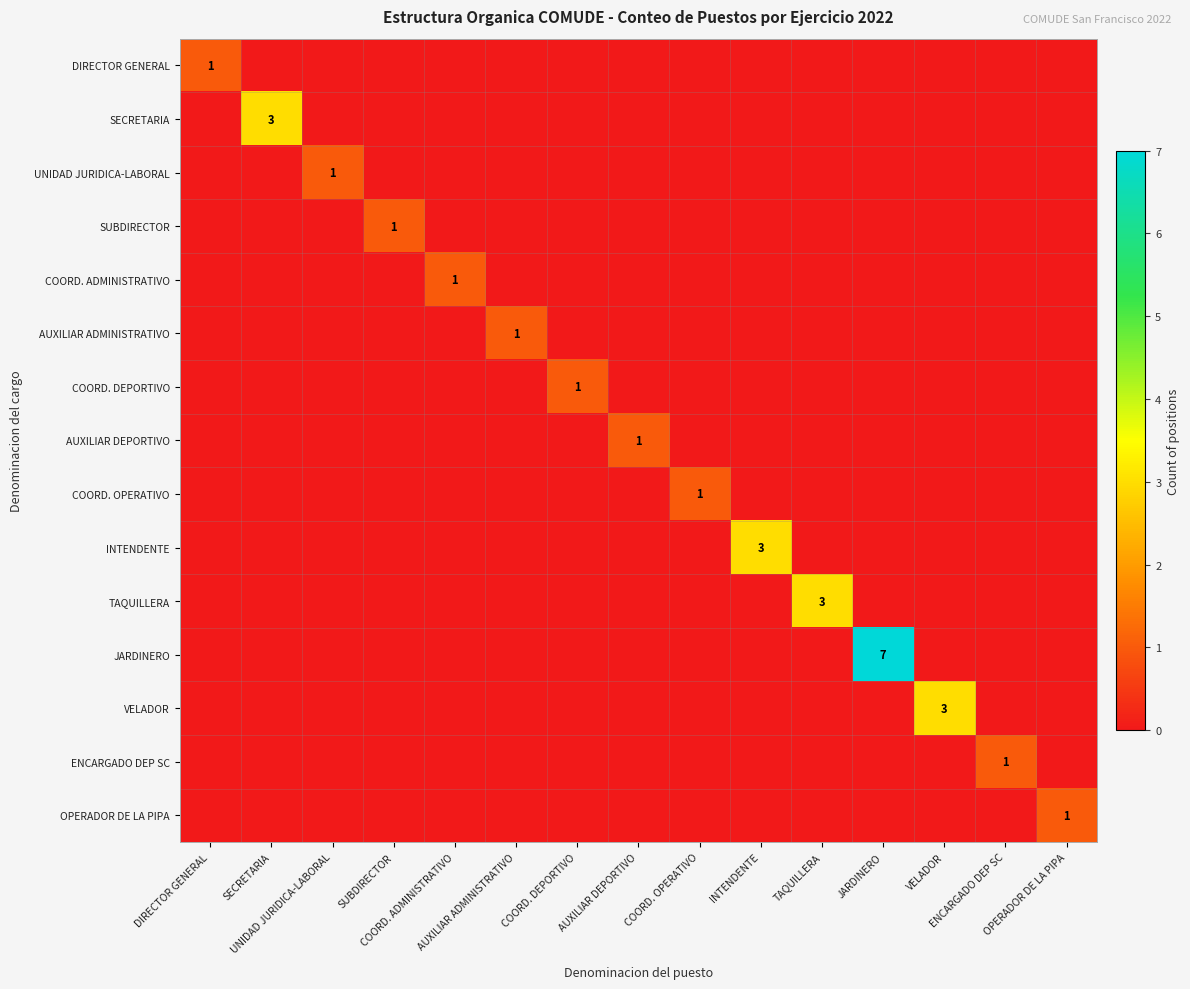

Is it true that COORD. ADMINISTRATIVO equals 2 at COORD. ADMINISTRATIVO?

False